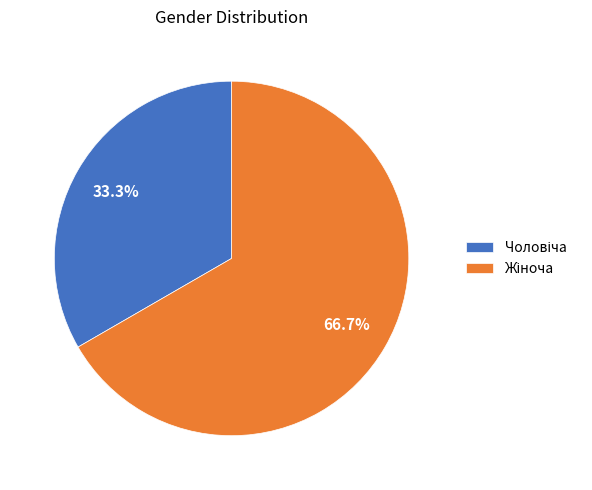

Is there a majority slice in this chart?

Yes